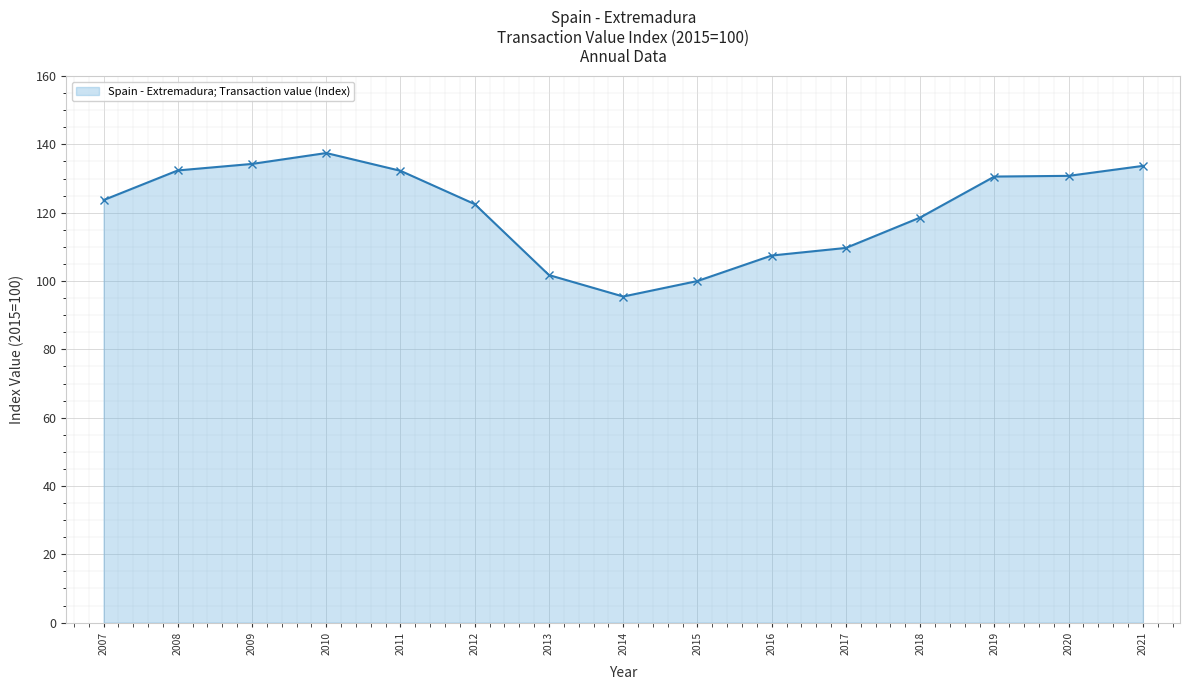

How many distinct data groups are displayed?

1